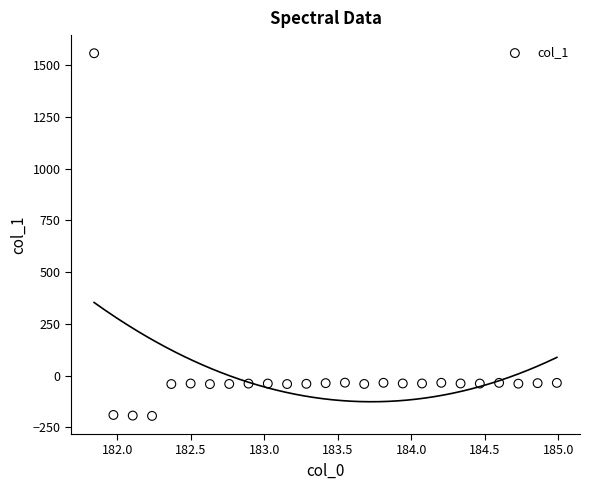

What is the range of X values (max minus min)?

3.1